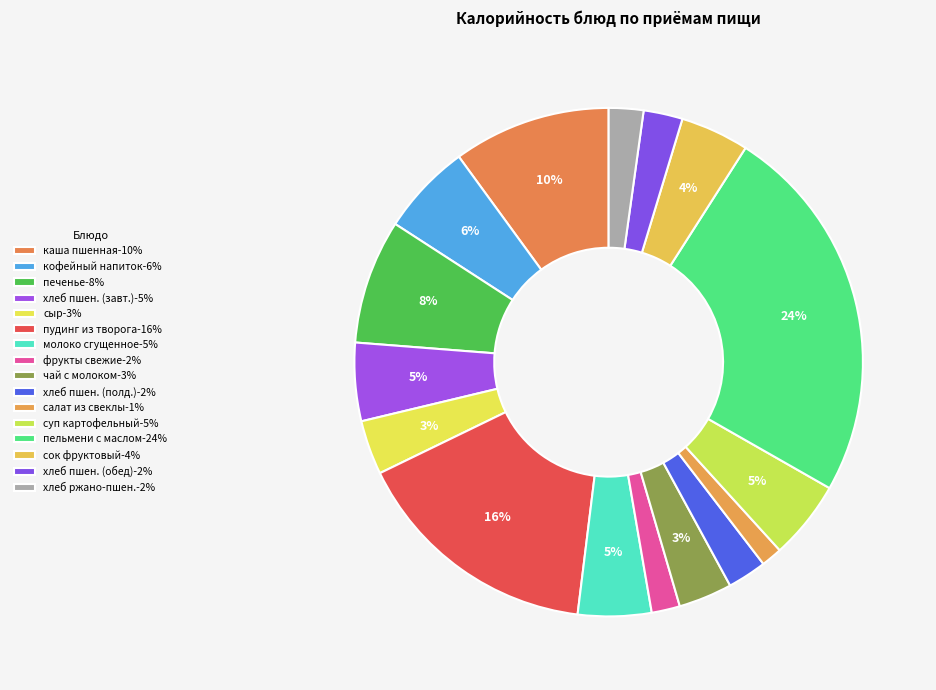

Count the number of slices in the pie.

16